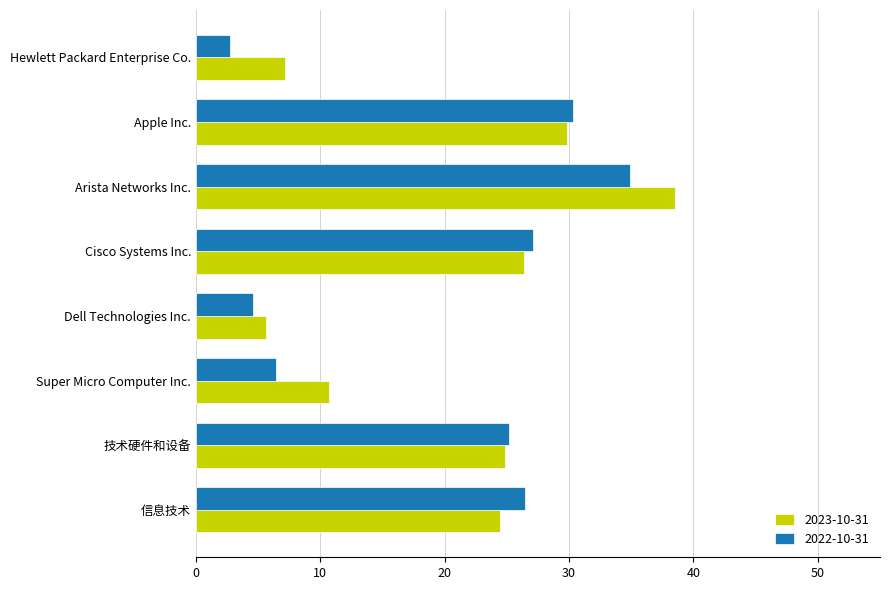

What is the average value of the 2023-10-31 series?

20.9